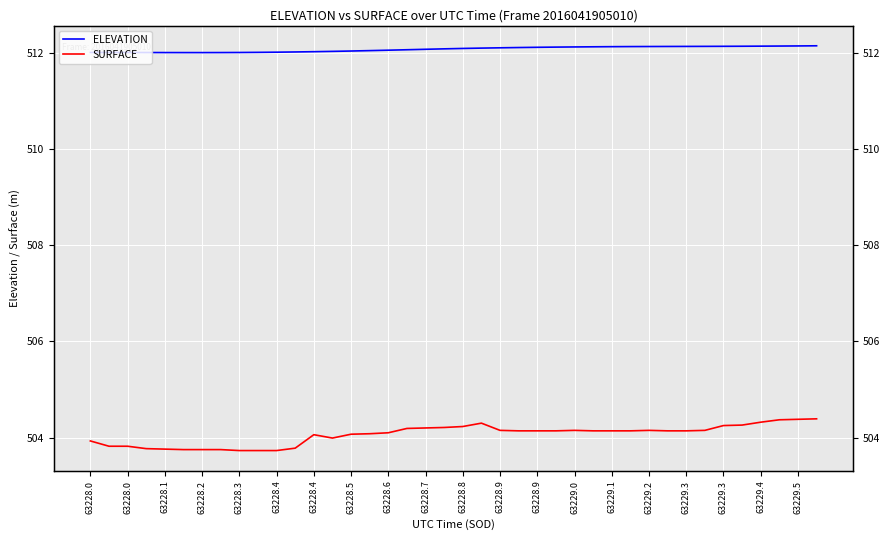

What is the difference between the second highest and second lowest values in the SURFACE series?

0.6